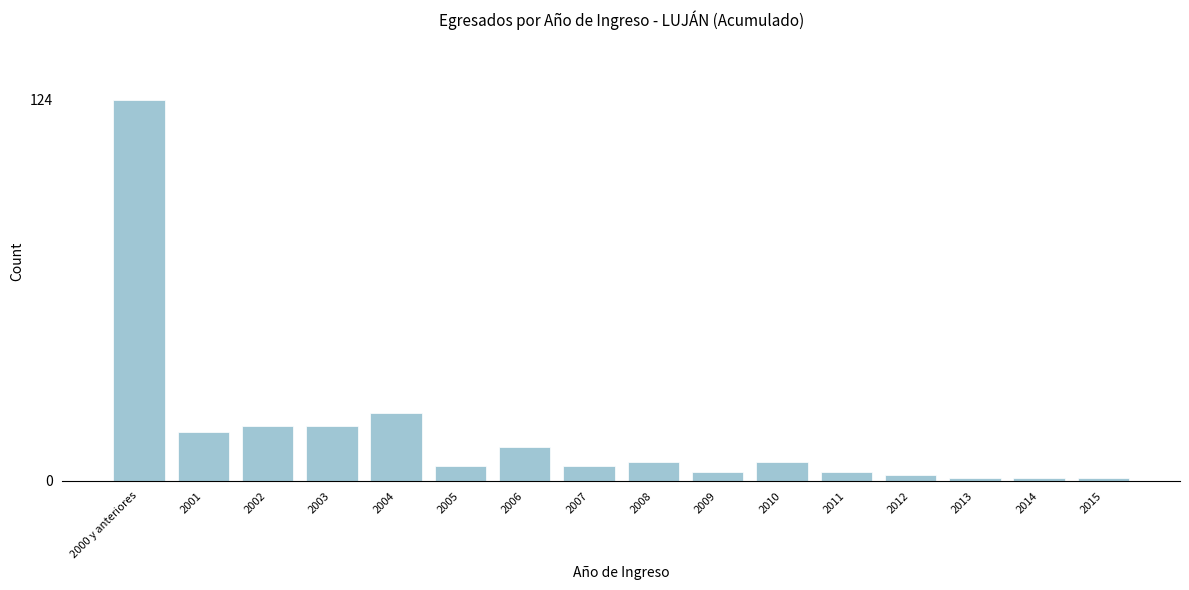

Reading left to right, transcribe all the data shown in this chart.

2000 y anteriores=124	2001=16	2002=18	2003=18	2004=22	2005=5	2006=11	2007=5	2008=6	2009=3	2010=6	2011=3	2012=2	2013=1	2014=1	2015=1